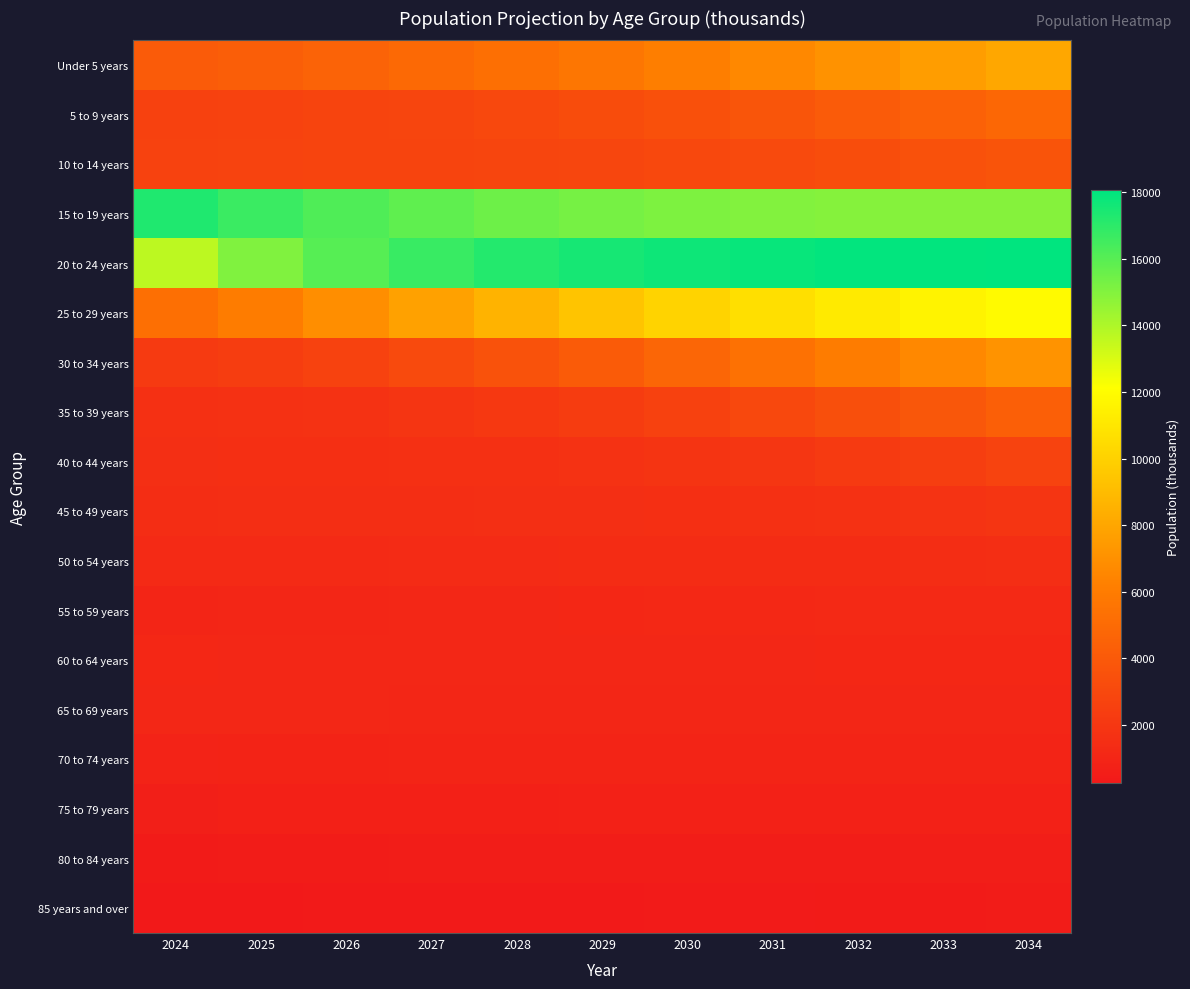

Which has a higher value, 2032 or 2025?

2032